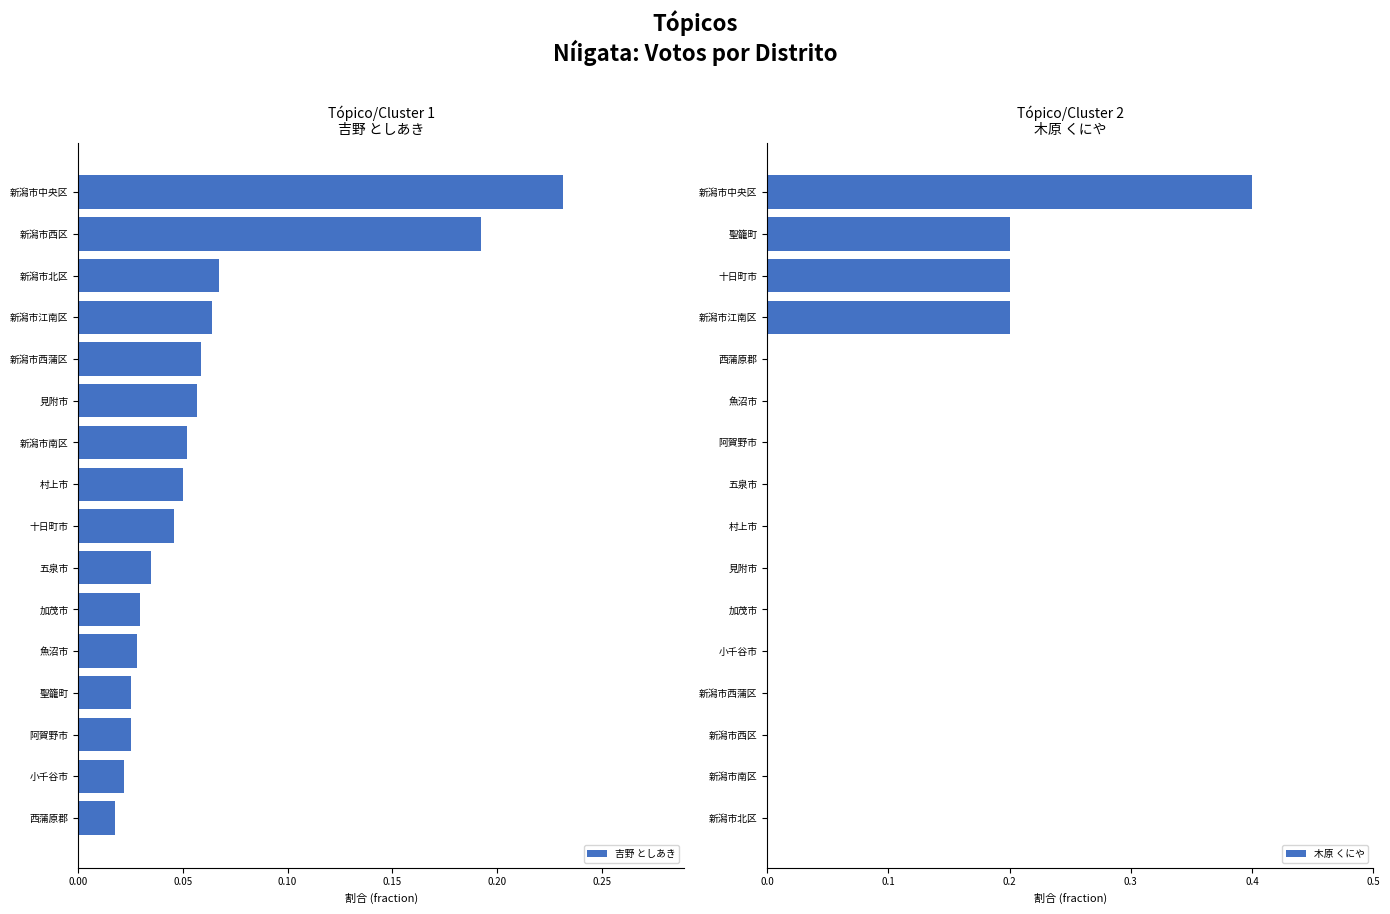

Is it true that 木原 くにや equals 0.0 at 新潟市西区?

True